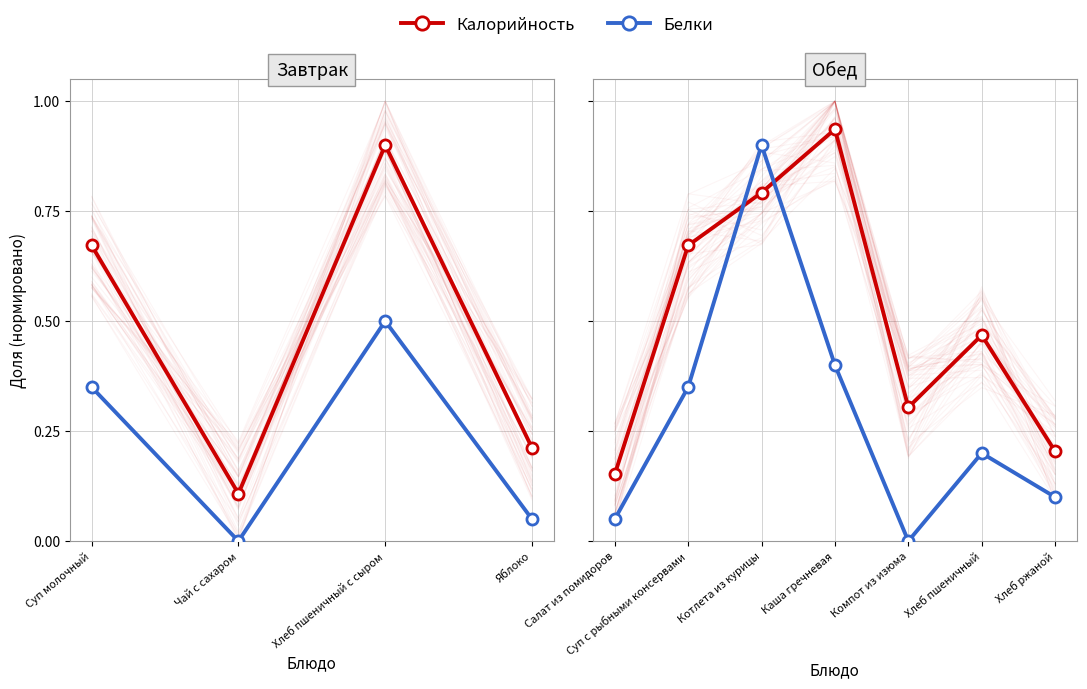

Rank the series at Хлеб пшеничный from lowest to highest value.

Белки, Калорийность